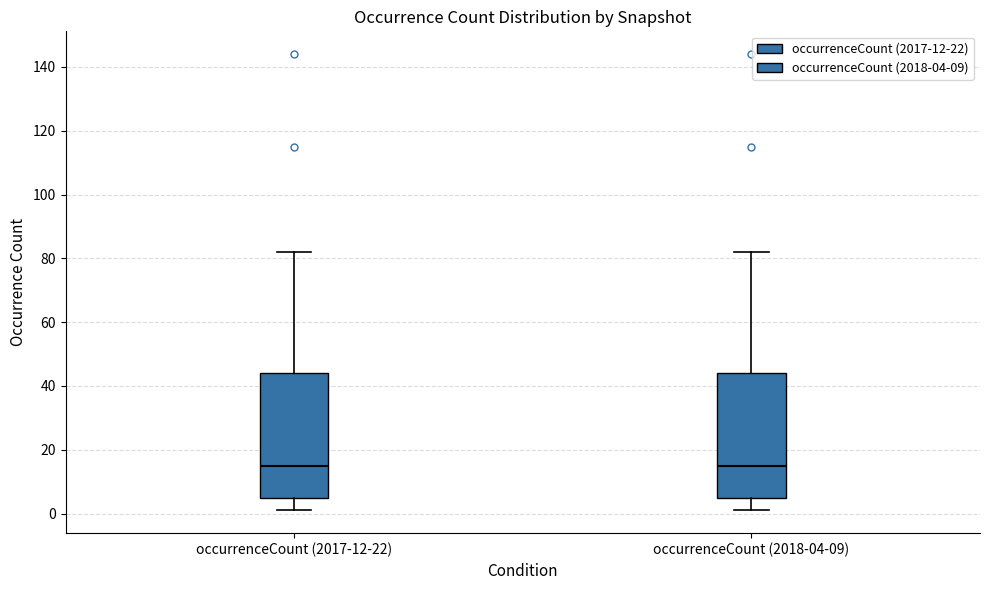

Reading left to right, read every box against the y-axis: the position of its median line, the range the box covers, and the ends of its whiskers. The values are not printed on the chart, so give them approximately, as read against the axis.

occurrenceCount (2017-12-22): median 16, box 6 to 44, whiskers 2 to 82
occurrenceCount (2018-04-09): median 16, box 6 to 44, whiskers 2 to 82